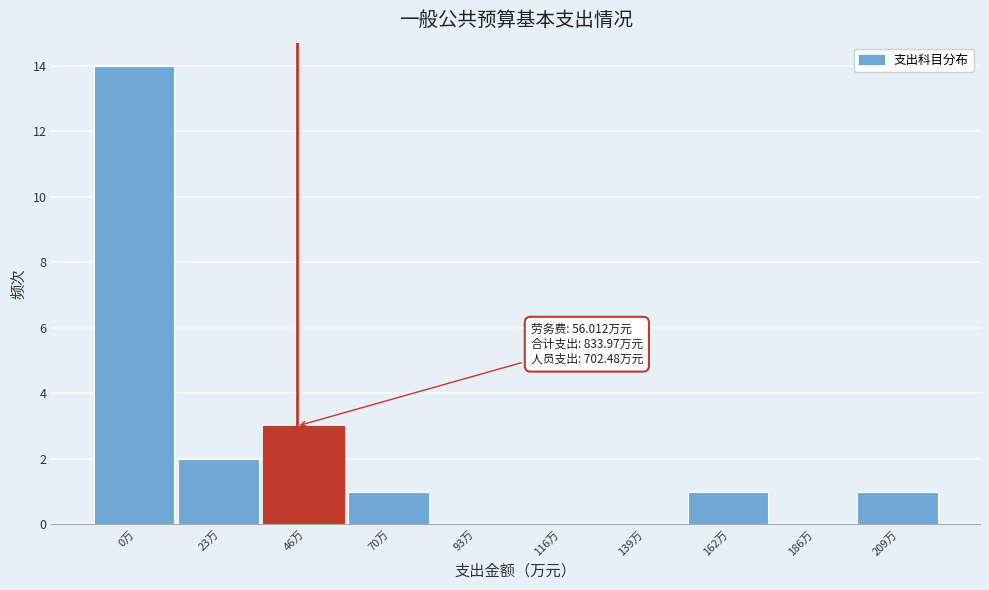

Reading left to right, transcribe all the data shown in this chart.

0万=14	23万=2	46万=3	70万=1	93万=0	116万=0	139万=0	162万=1	186万=0	209万=1